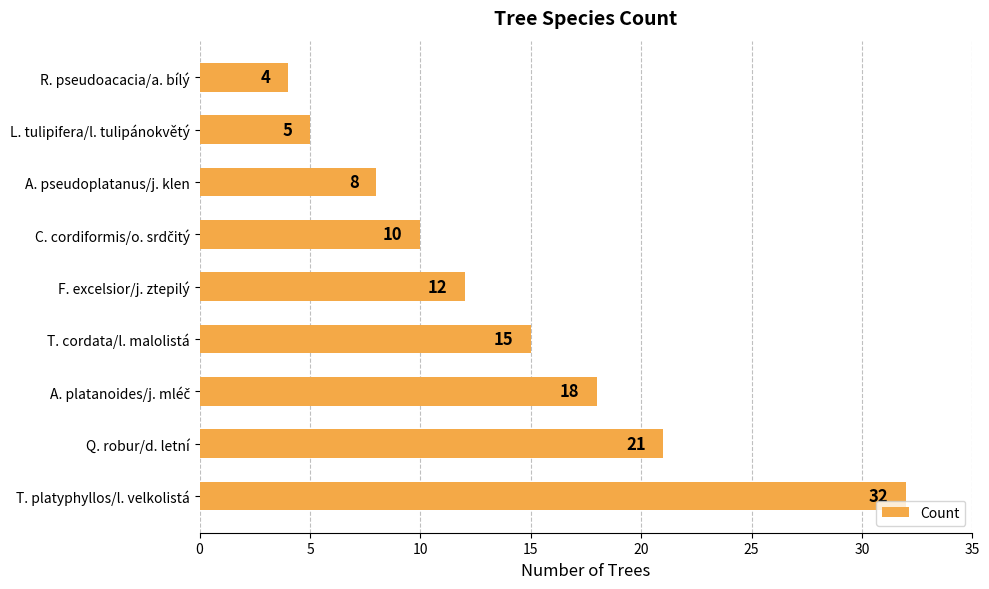

True or false: the data shows 32 at T. platyphyllos/l. velkolistá.

True